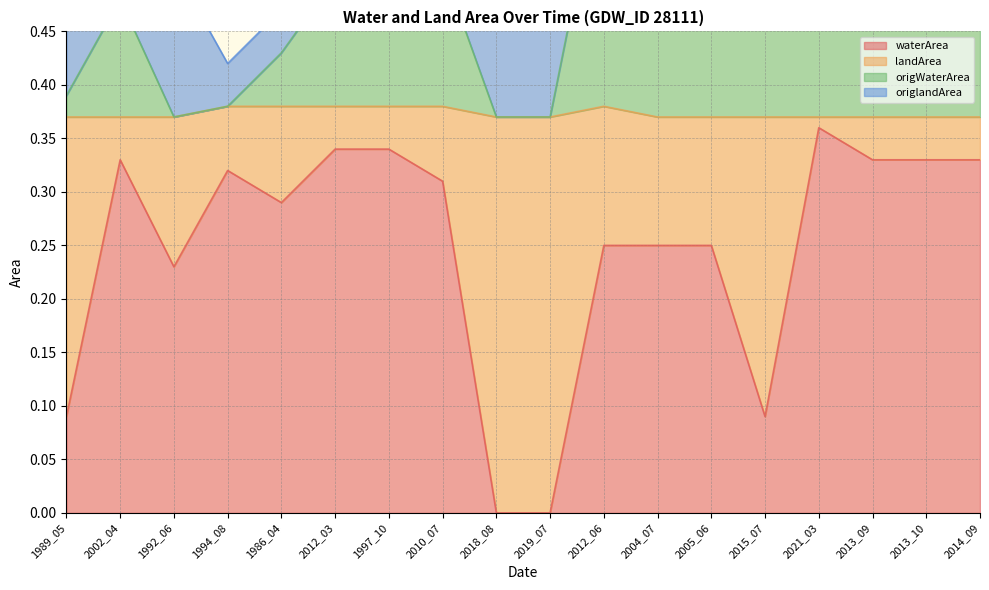

How many waterArea values are between 0 and 1?

18